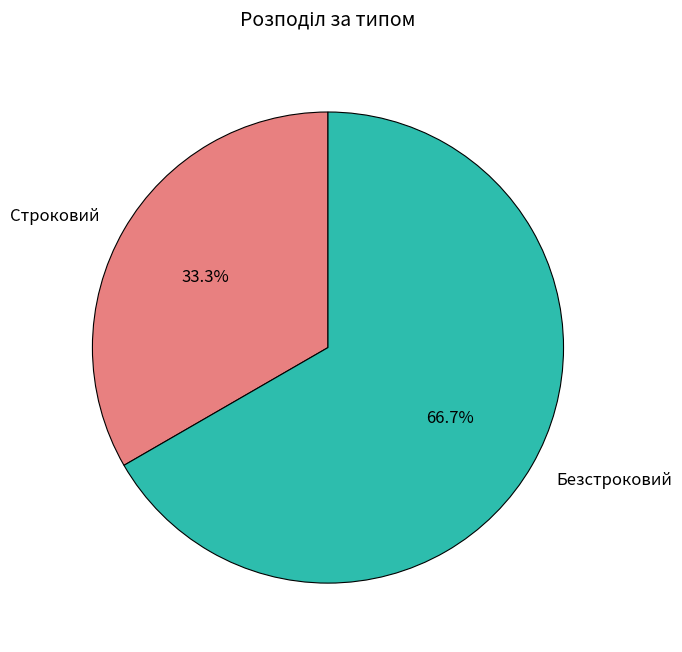

To the nearest percent, what is the average slice percentage?

50%